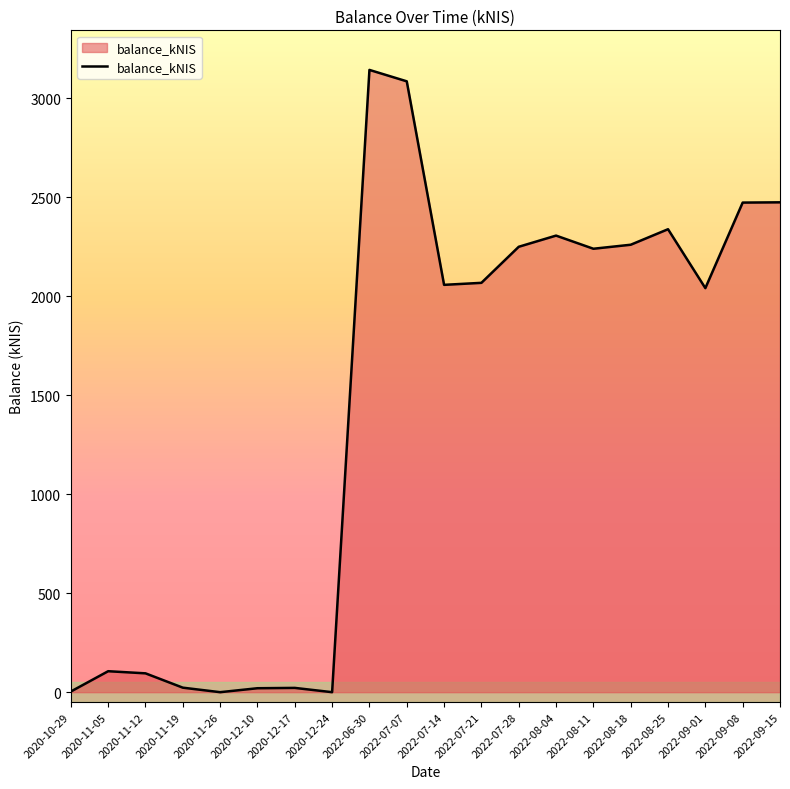

What is the maximum value shown in the chart?

3144.2